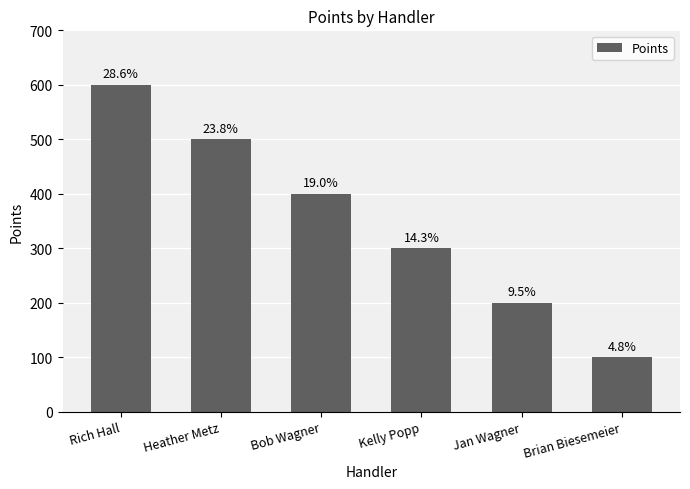

Is it true that the value at Heather Metz is 500?

True